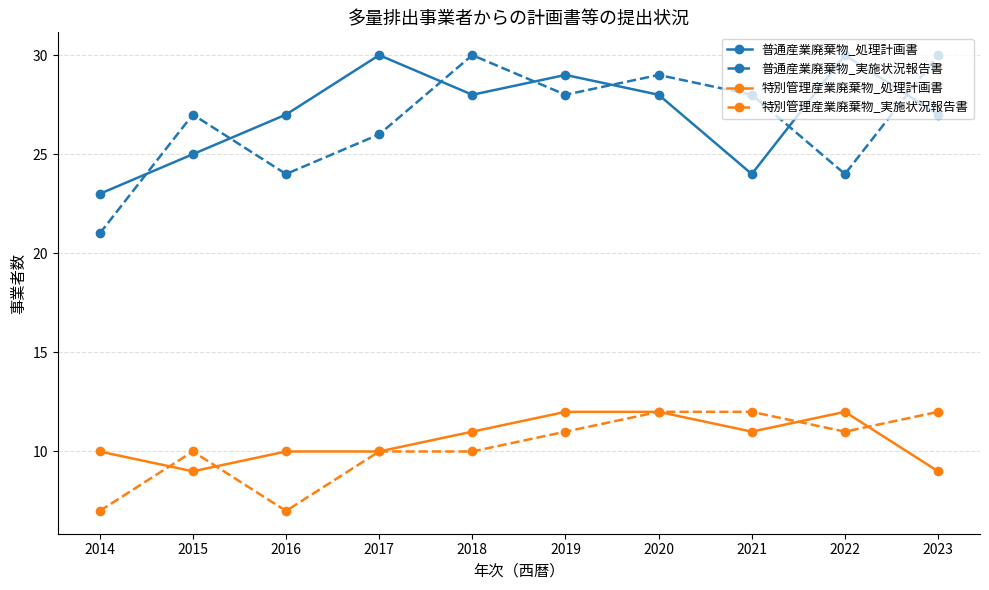

Is it true that 普通産業廃棄物_処理計画書 equals 29 at 2019?

True